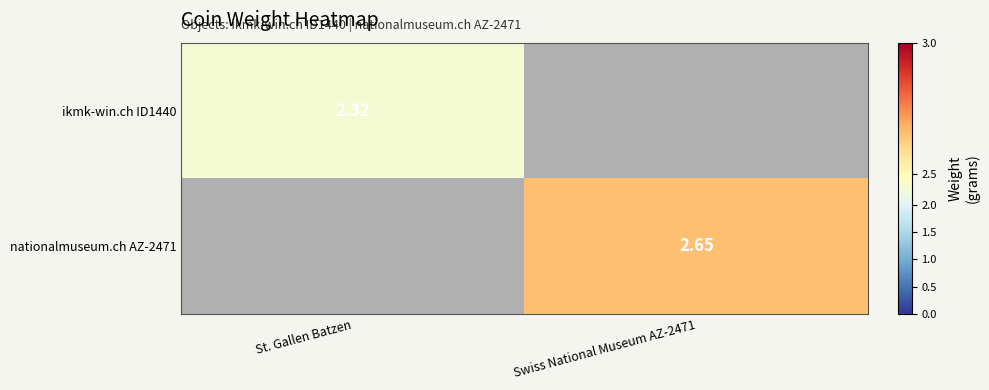

Rank the series by their maximum value, from lowest to highest.

ikmk-win.ch ID1440, nationalmuseum.ch AZ-2471